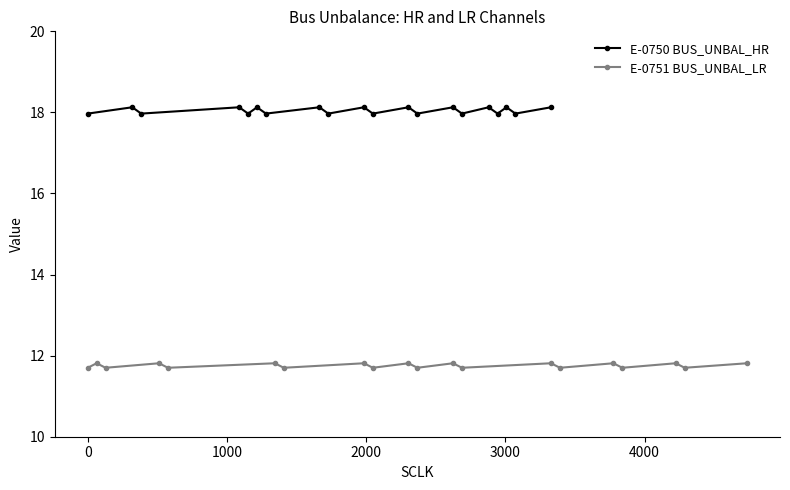

What is the value of the E-0750 BUS_UNBAL_HR point at the 15th from the left?

18.0